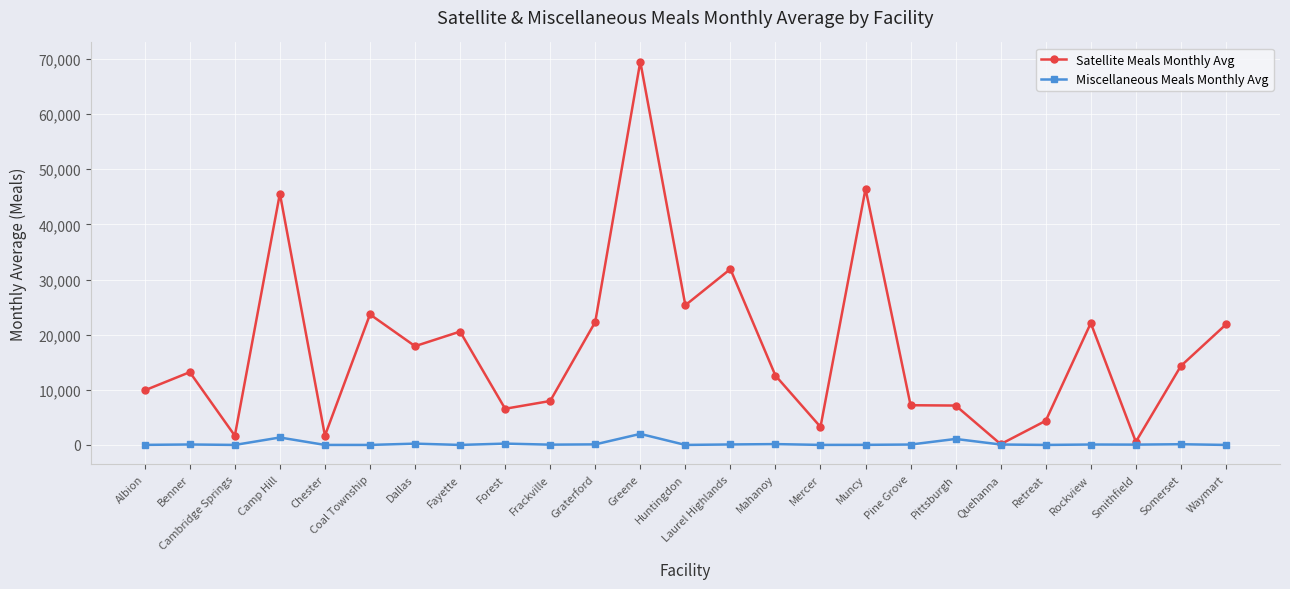

Which series changed the most between Camp Hill and Fayette?

Satellite Meals Monthly Avg